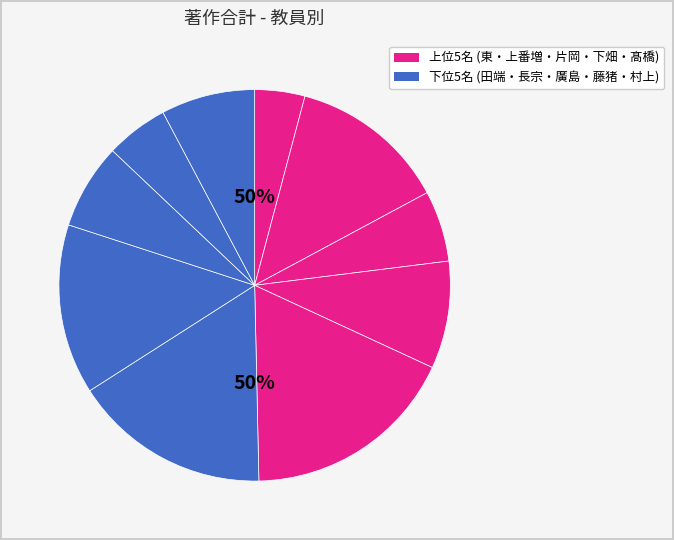

What is the ratio of the value at 片岡 佳子 to the value at 長宗 秀明?

0.4